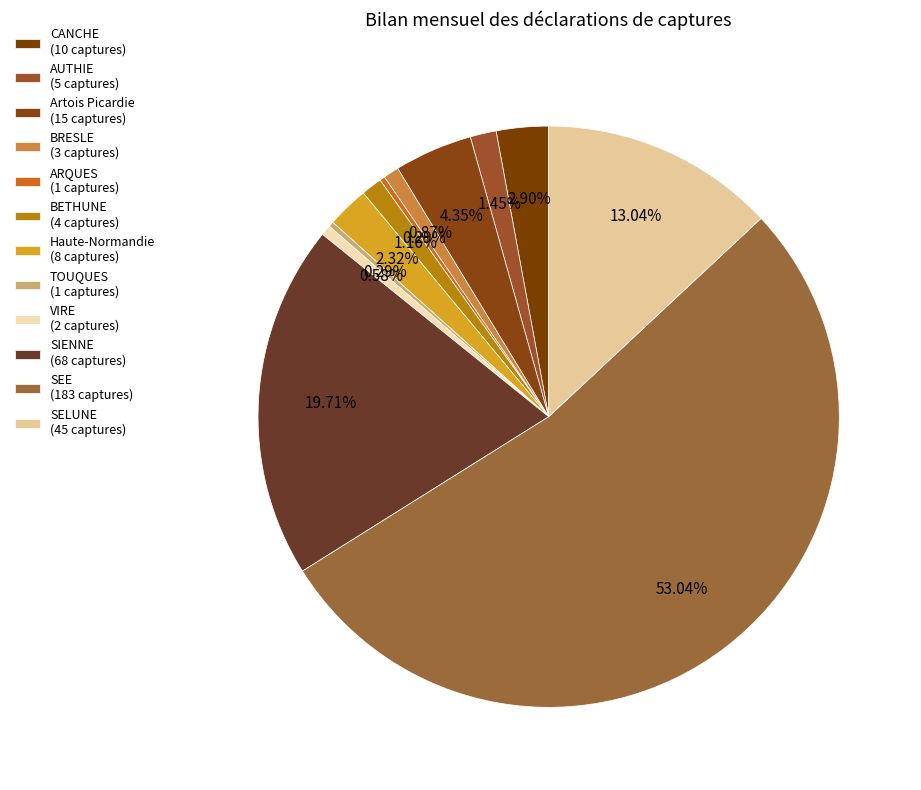

Which category has the biggest portion of the pie?

SEE